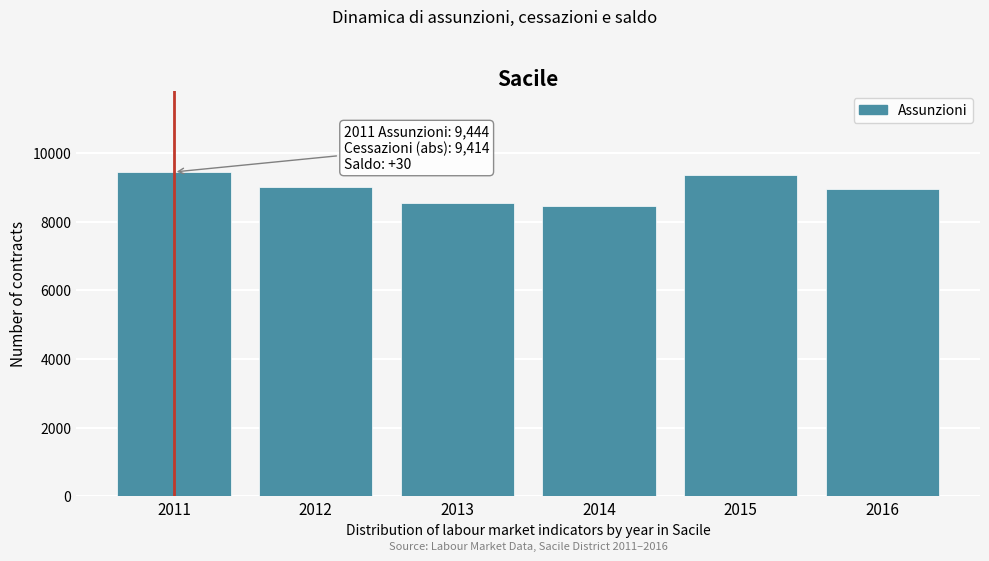

Reading left to right, list all the values displayed in this chart.

9444	9012	8554	8458	9350	8945